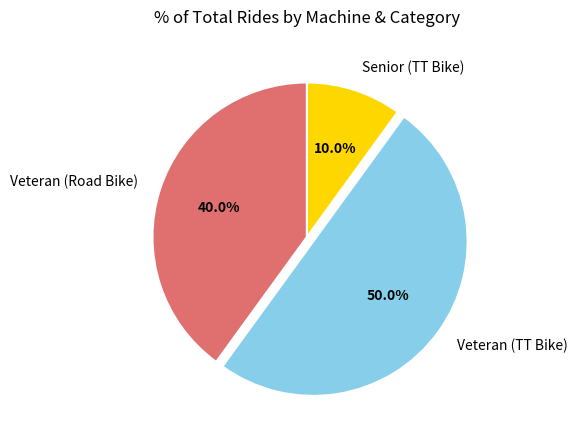

How many slices are in this pie chart?

3